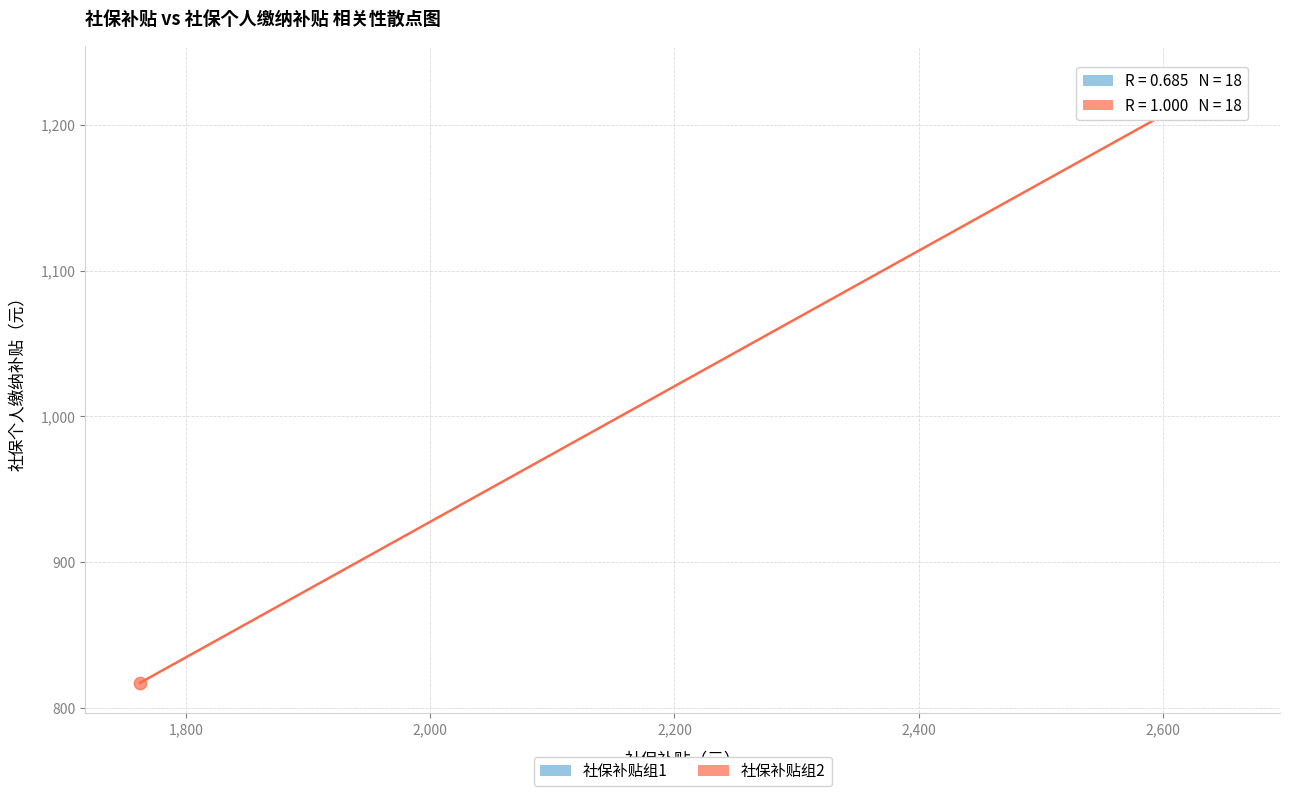

Which series contains the highest Y value?

社保补贴组1